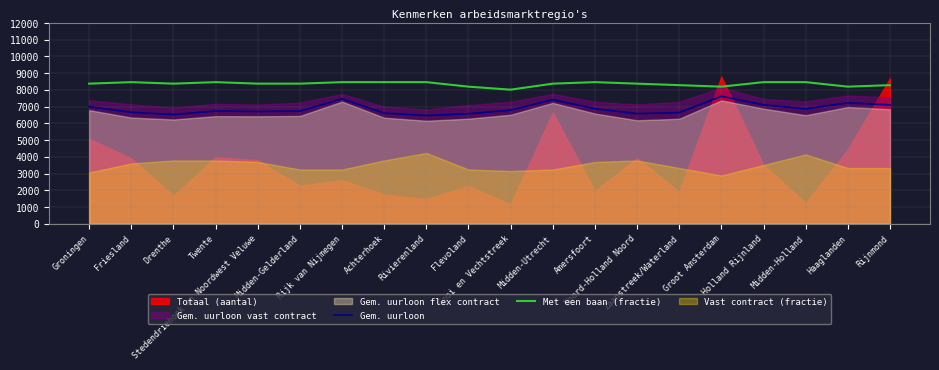

Read the Met een baan (fractie) value at Gooi en Vechtstreek.

8010.0